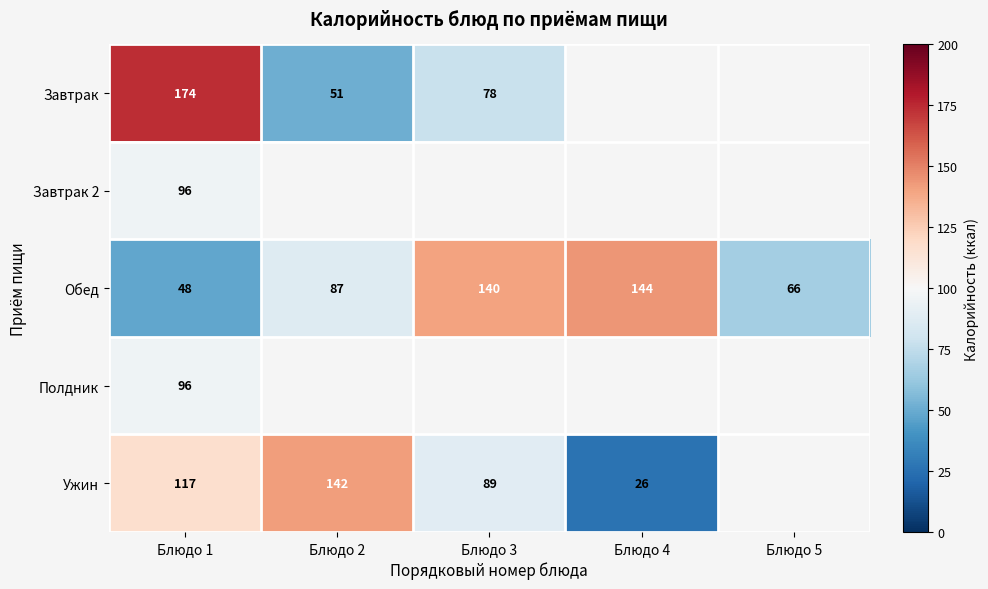

Rank the categories by Обед value from lowest to highest.

Блюдо 1, Блюдо 5, Блюдо 2, Блюдо 3, Блюдо 4